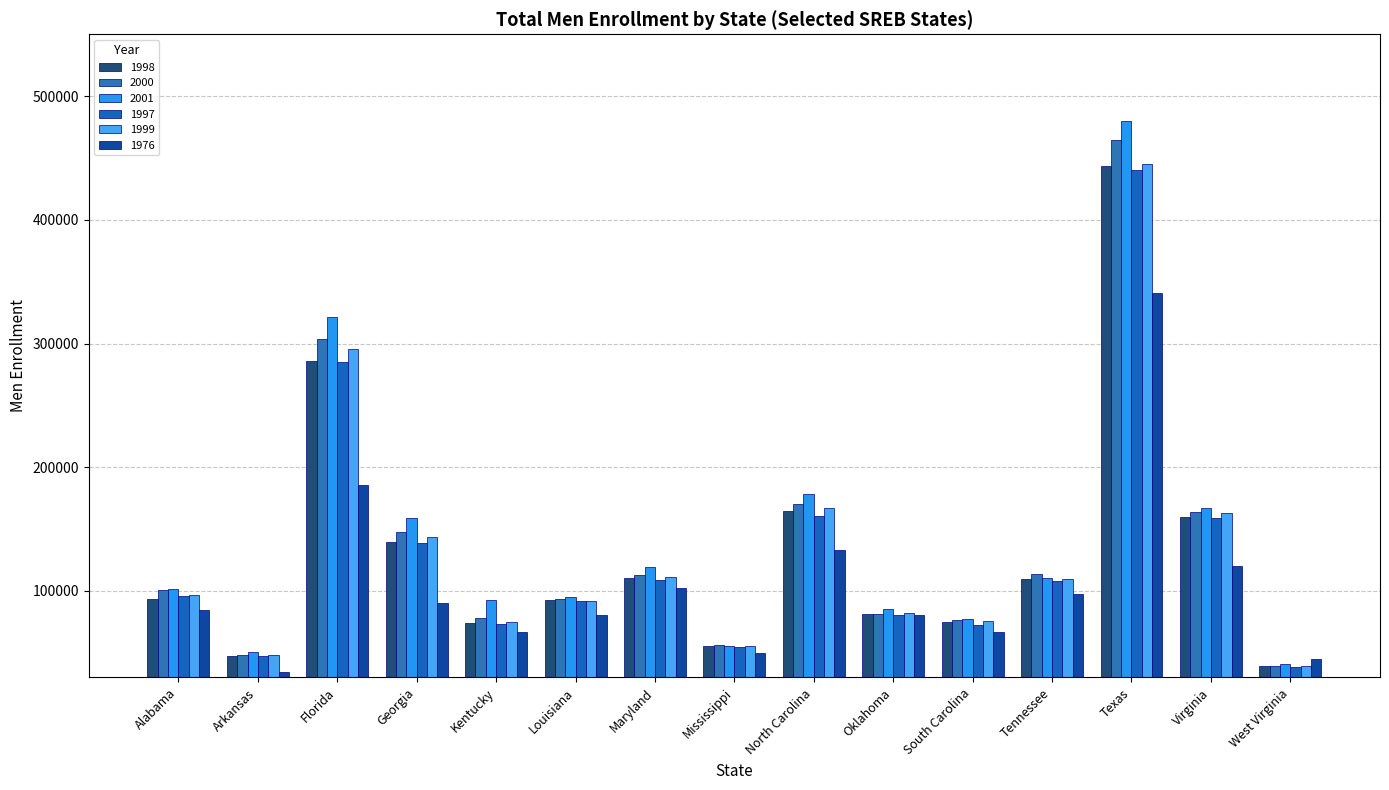

Which series has the largest total across all categories?

2001